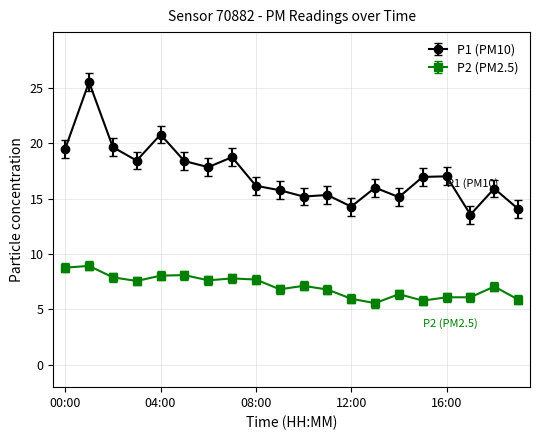

Does the chart display data point markers on the line(s)?

Yes